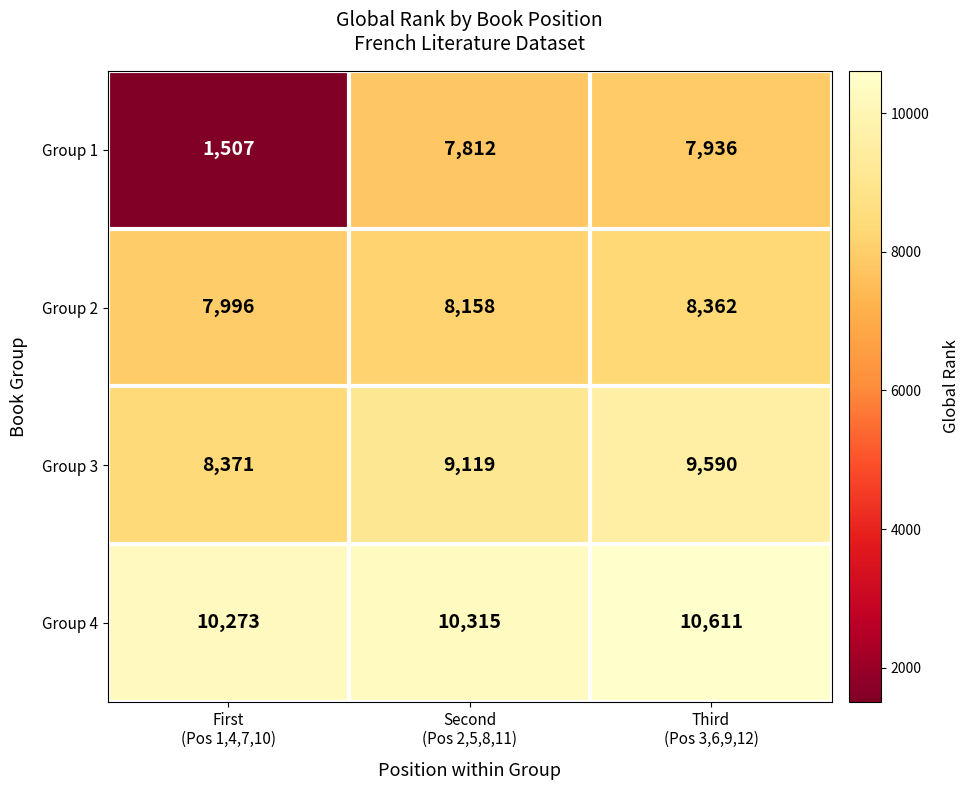

Rank the series at Third
(Pos 3,6,9,12) from lowest to highest value.

Group 1, Group 2, Group 3, Group 4